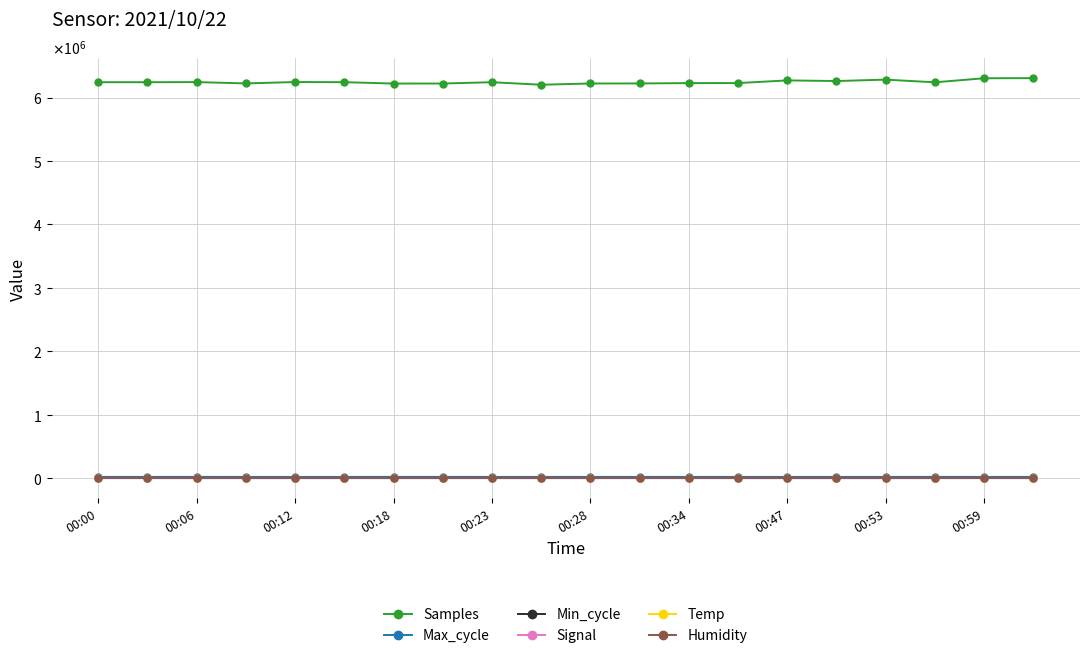

What is the difference between the second highest and second lowest values in the Min_cycle series?

1.0